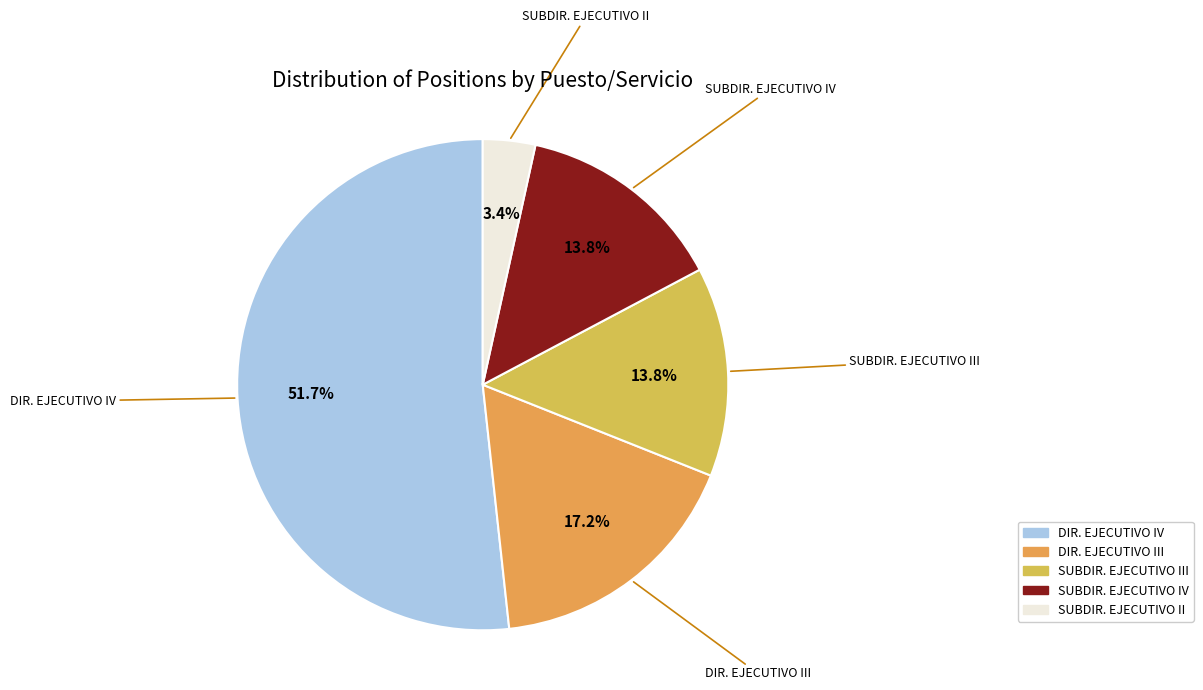

Which slice is the largest?

DIR. EJECUTIVO IV